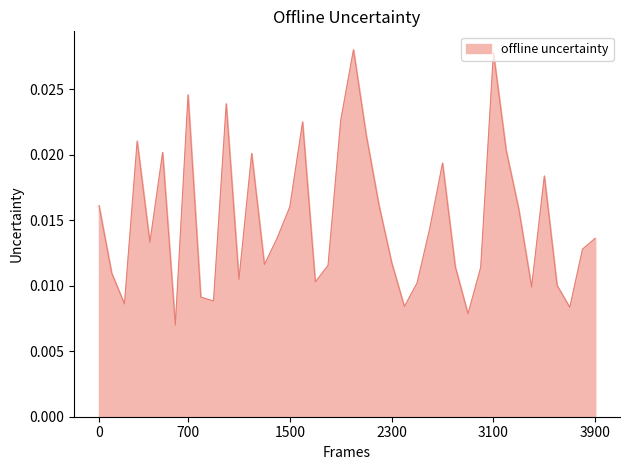

Does the chart have visible grid lines?

No